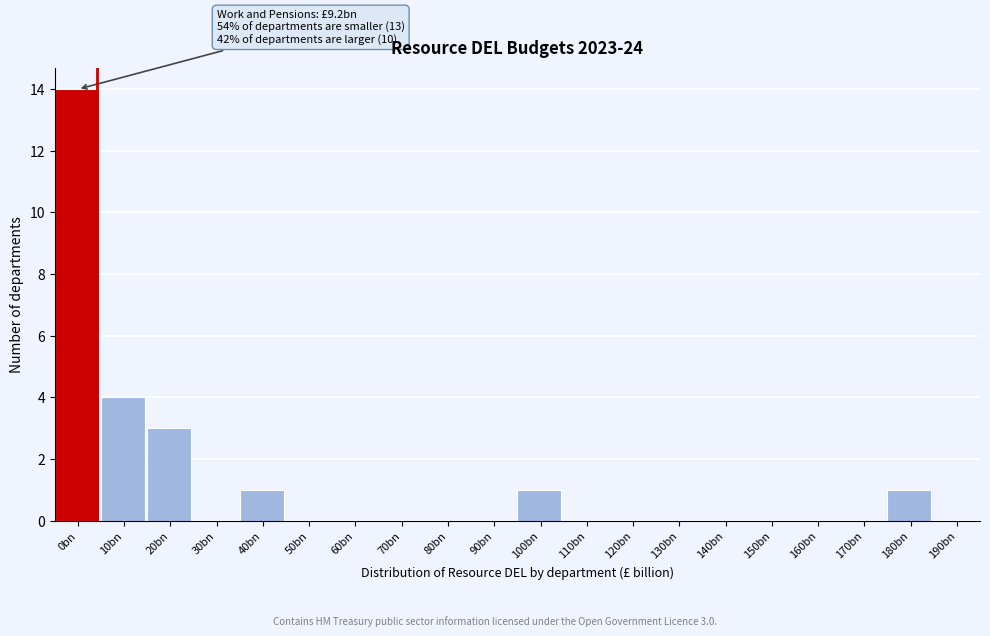

Reading left to right, list all the values displayed in this chart.

0bn=14	10bn=4	20bn=3	30bn=0	40bn=1	50bn=0	60bn=0	70bn=0	80bn=0	90bn=0	100bn=1	110bn=0	120bn=0	130bn=0	140bn=0	150bn=0	160bn=0	170bn=0	180bn=1	190bn=0